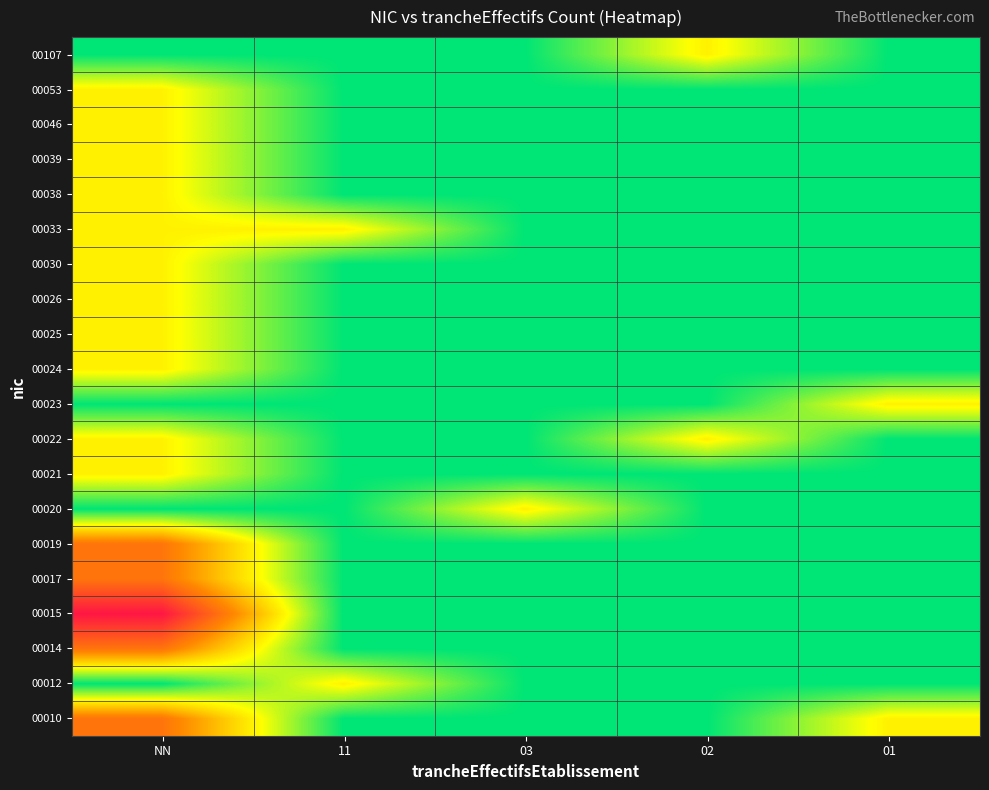

At how many categories does at least one series exceed 1?

1